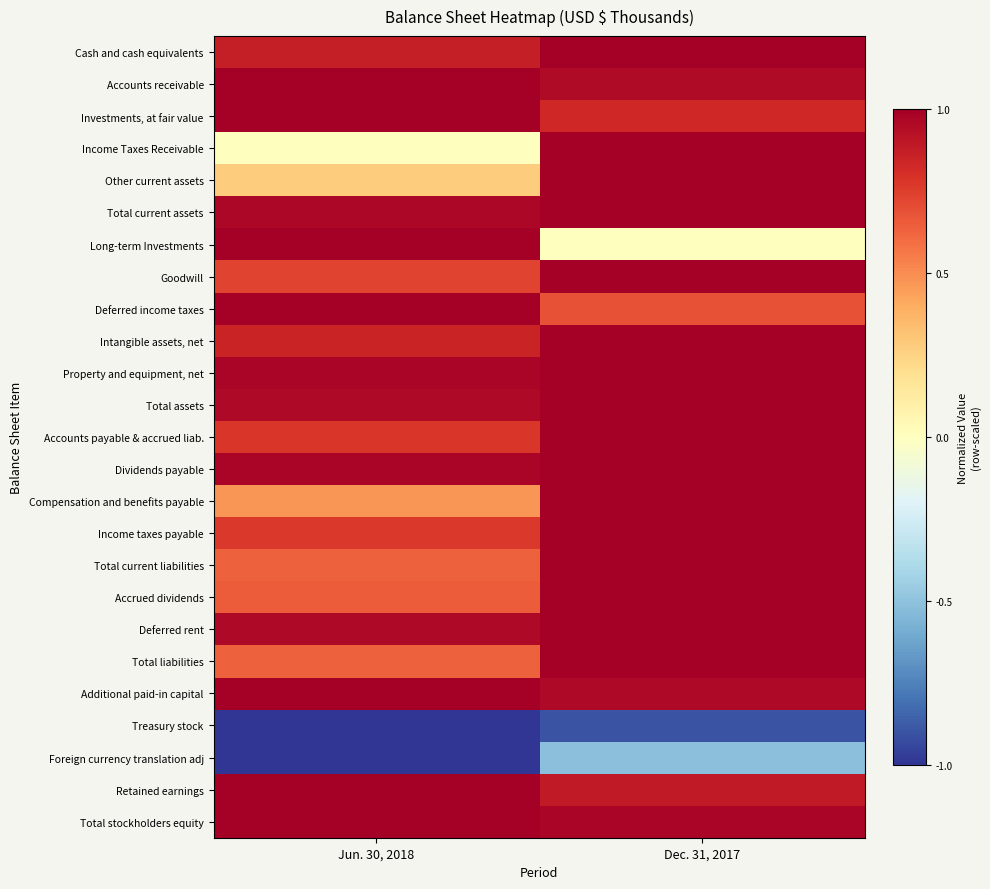

List the series in order of their peak value, lowest first.

Treasury stock, Foreign currency translation adj, Cash and cash equivalents, Accounts receivable, Investments, at fair value, Income Taxes Receivable, Other current assets, Total current assets, Long-term Investments, Goodwill, Deferred income taxes, Intangible assets, net, Property and equipment, net, Total assets, Accounts payable & accrued liab., Dividends payable, Compensation and benefits payable, Income taxes payable, Total current liabilities, Accrued dividends, Deferred rent, Total liabilities, Additional paid-in capital, Retained earnings, Total stockholders equity